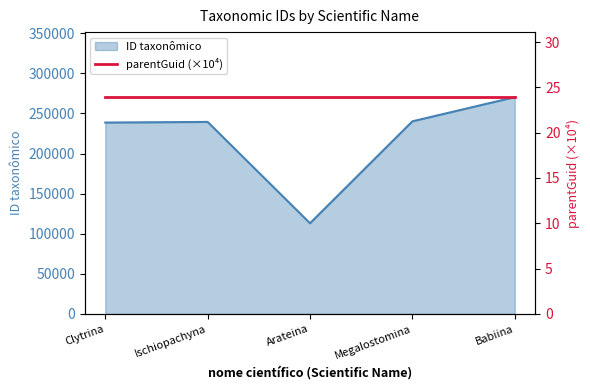

What is the change in value from Clytrina to Megalostomina?

+1549